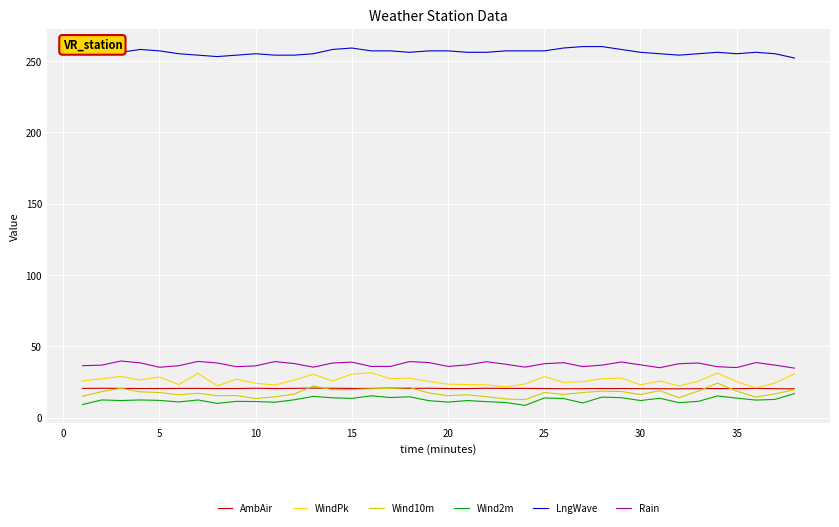

Which series has the largest total across all categories?

LngWave